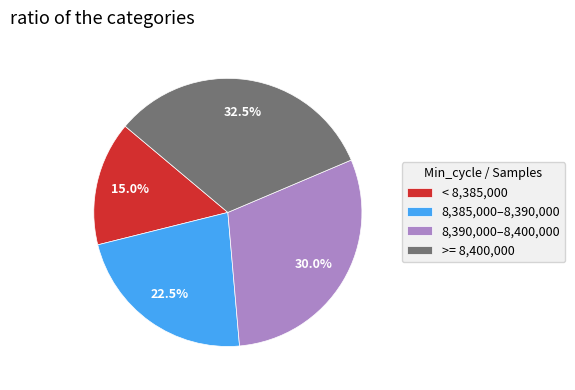

Approximately how many times larger is the value at < 8,385,000 compared to 8,385,000–8,390,000?

0.7